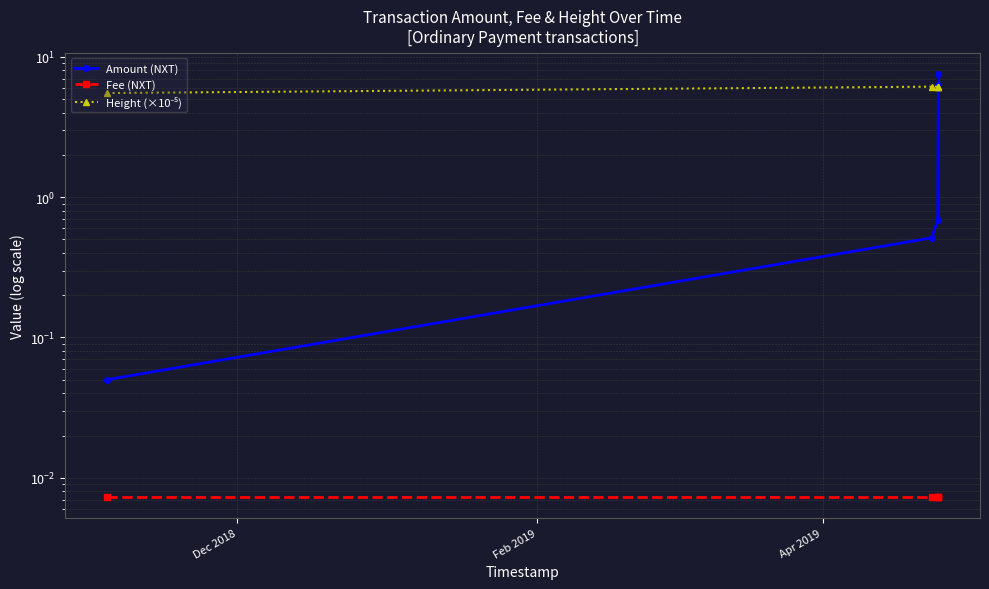

Does the chart have visible grid lines?

Yes